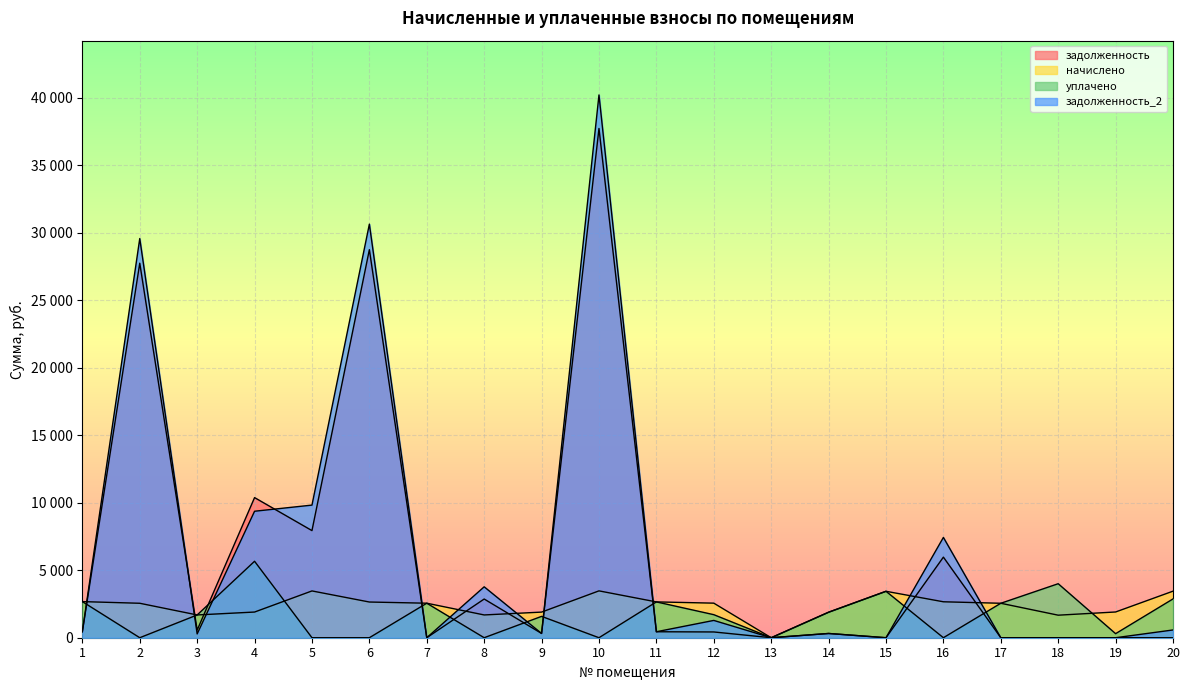

What is the maximum value shown in the chart?

40198.1